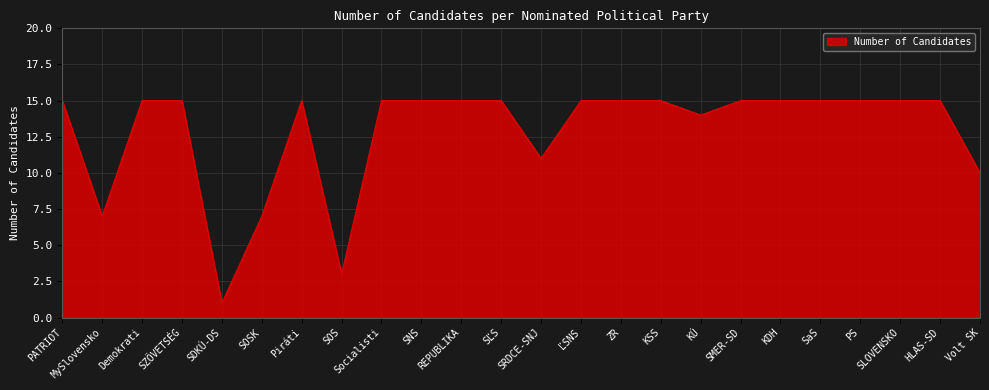

What is the change in value from KÚ to Volt SK?

-4